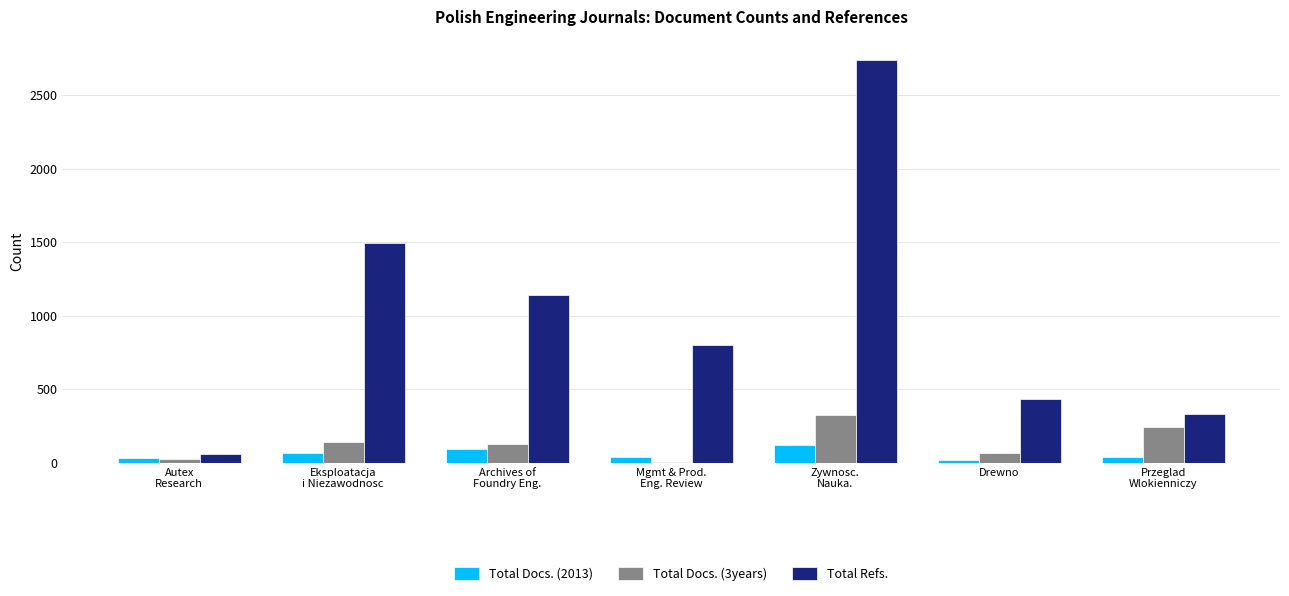

At which label is Total Docs. (2013) closest to 70?

Eksploatacja
i Niezawodnosc